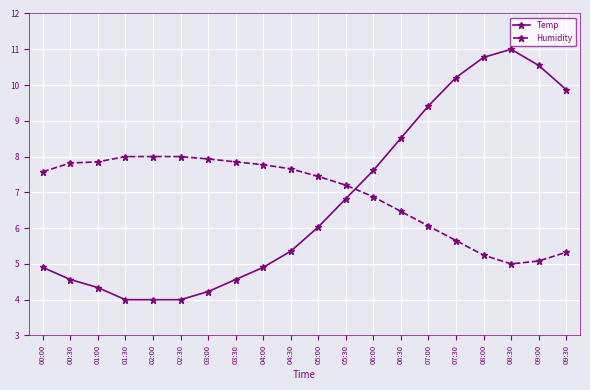

What is the lowest value of the Temp series?

4.0